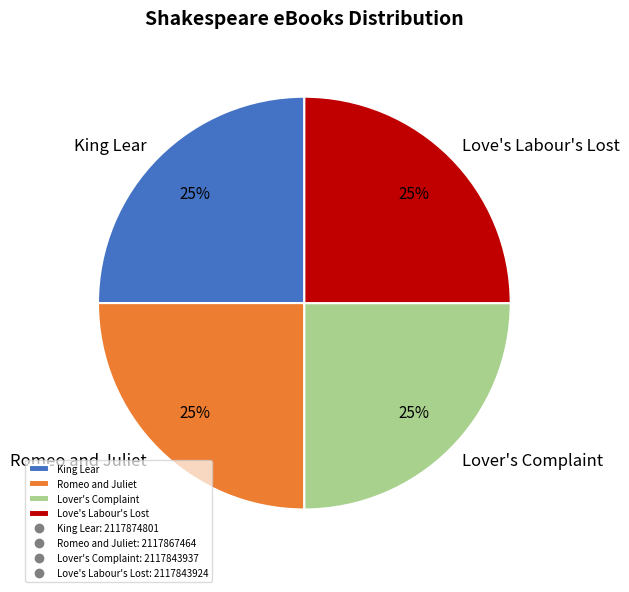

Approximately how many times larger is the value at Lover's Complaint compared to King Lear?

1.0